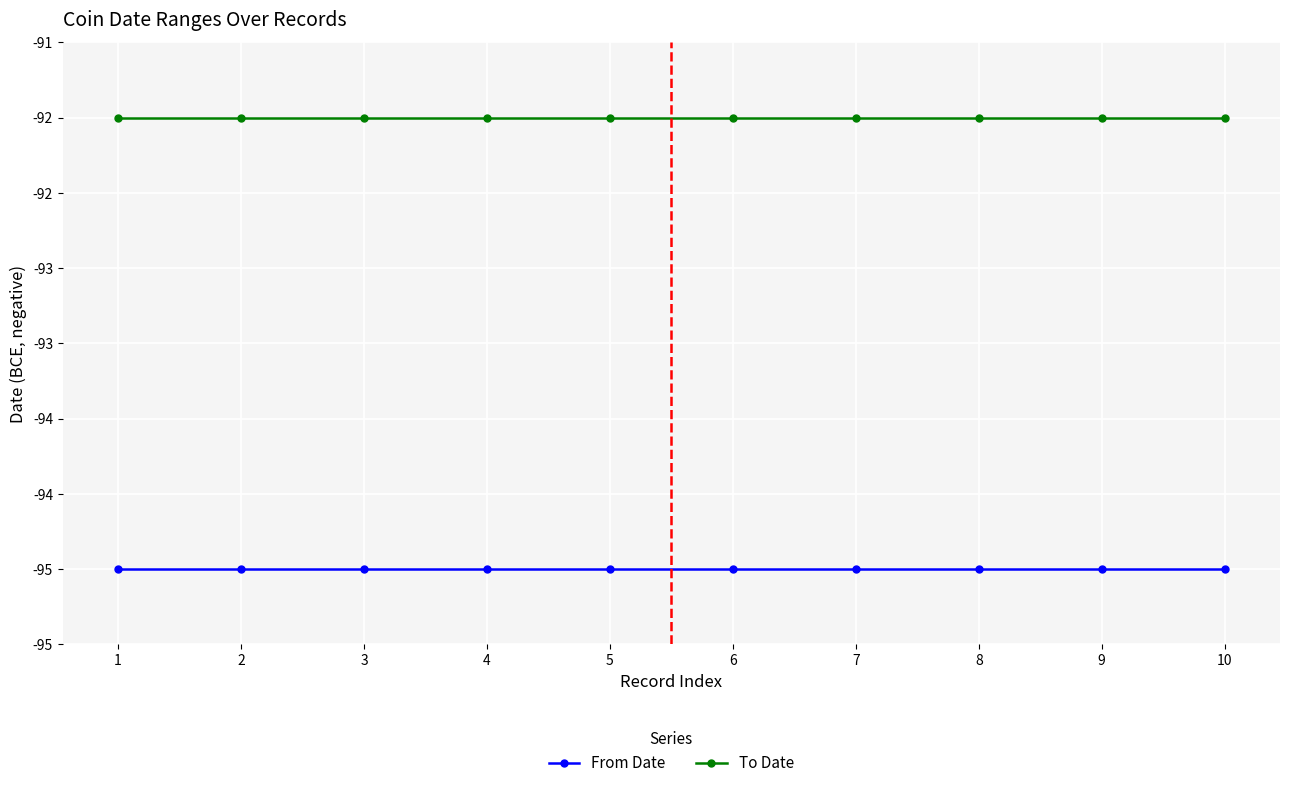

What is the total value across all series at 10?

-187